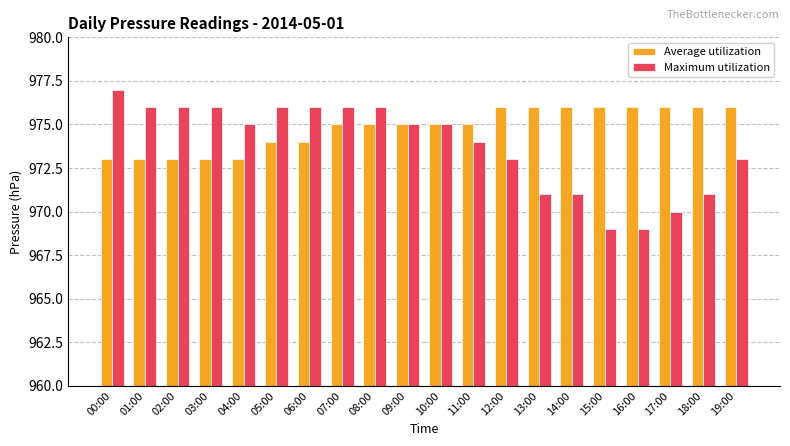

What is the sum of the Maximum utilization values at 11:00 and 16:00?

1943